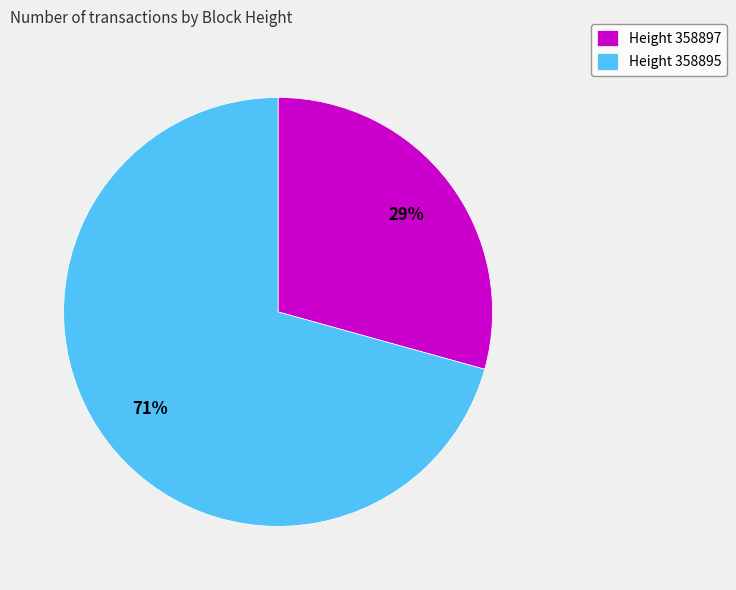

Which category accounts for the majority?

Height 358895